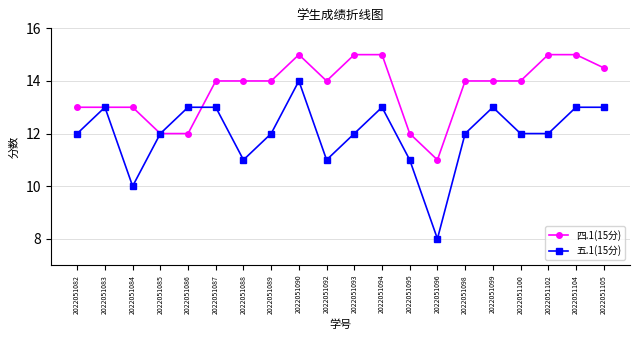

Is the value of 五.1(15分) at 2022051093 greater than the value of 四.1(15分) at 2022051082?

No